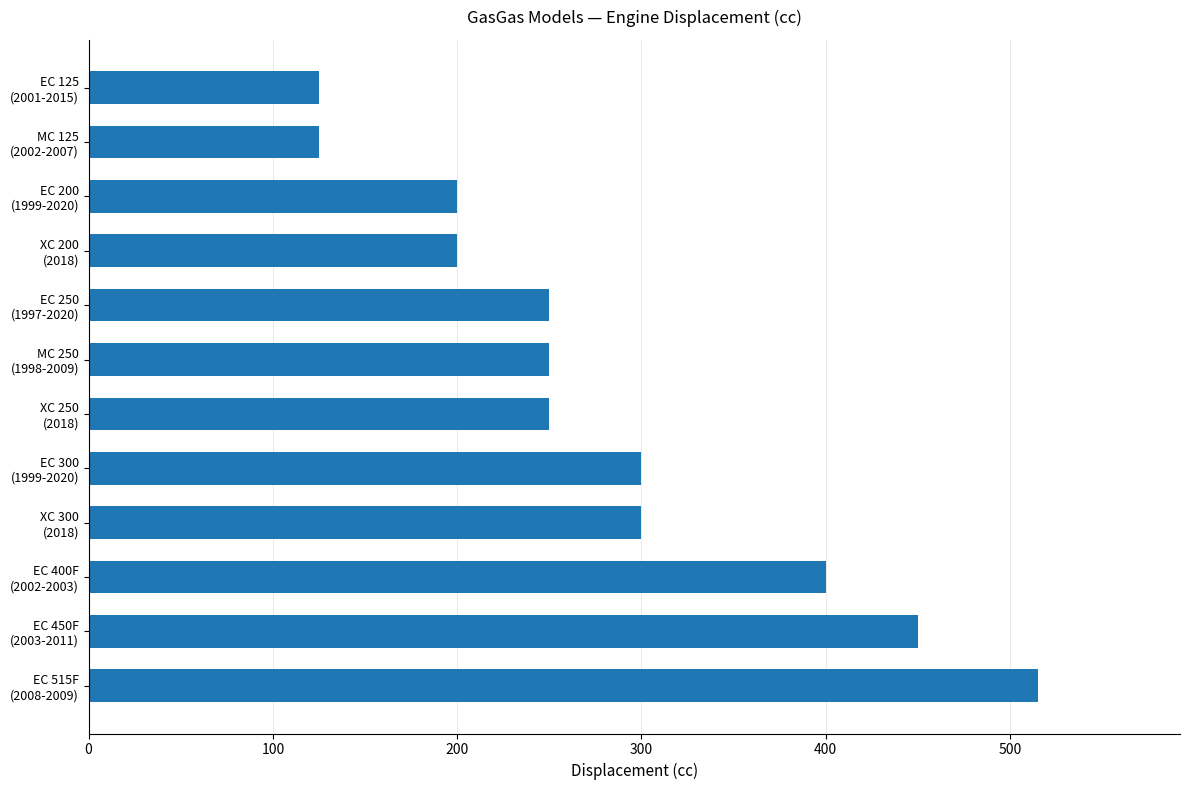

How many bars are there in total?

12